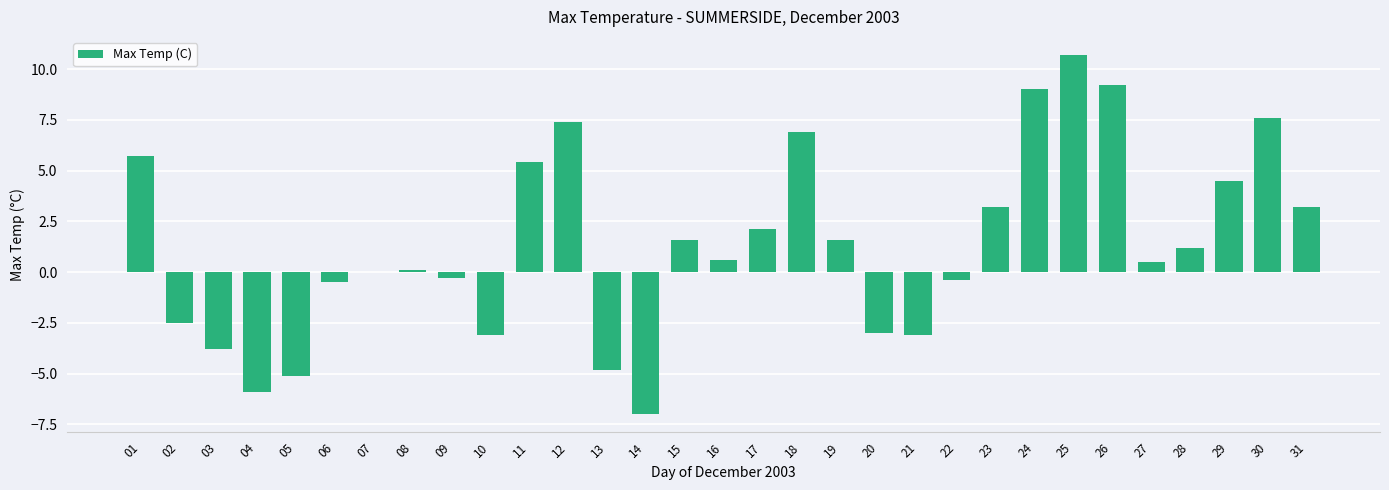

Reading left to right, transcribe all the data shown in this chart.

5.7	-2.5	-3.8	-5.9	-5.1	-0.5	0.0	0.1	-0.3	-3.1	5.4	7.4	-4.8	-7.0	1.6	0.6	2.1	6.9	1.6	-3.0	-3.1	-0.4	3.2	9.0	10.7	9.2	0.5	1.2	4.5	7.6	3.2